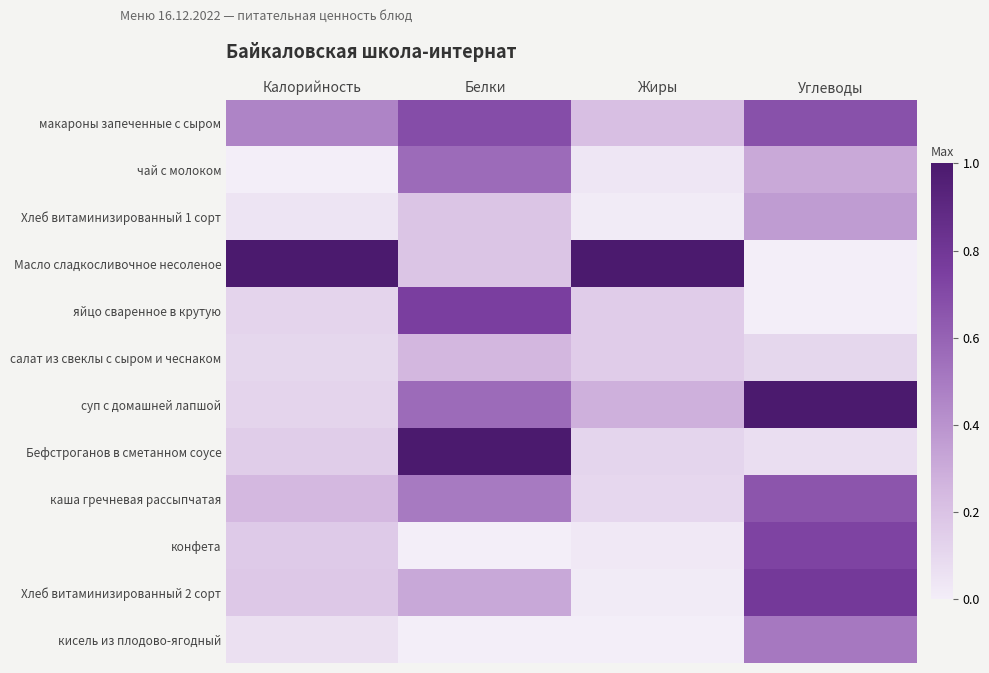

Reading right to left, transcribe all the data shown in this chart.

макароны запеченные с сыром: Углеводы=0.7	Жиры=0.2	Белки=0.7	Калорийность=0.5
чай с молоком: Углеводы=0.3	Жиры=0.0	Белки=0.6	Калорийность=0.0
Хлеб витаминизированный 1 сорт: Углеводы=0.4	Жиры=0.0	Белки=0.2	Калорийность=0.0
Масло сладкосливочное несоленое: Углеводы=0.0	Жиры=1.0	Белки=0.2	Калорийность=1.0
яйцо сваренное в крутую: Углеводы=0.0	Жиры=0.2	Белки=0.8	Калорийность=0.1
салат из свеклы с сыром и чеснаком: Углеводы=0.1	Жиры=0.2	Белки=0.2	Калорийность=0.1
суп с домашней лапшой: Углеводы=1.0	Жиры=0.3	Белки=0.6	Калорийность=0.1
Бефстроганов в сметанном соусе: Углеводы=0.1	Жиры=0.1	Белки=1.0	Калорийность=0.2
каша гречневая рассыпчатая: Углеводы=0.7	Жиры=0.1	Белки=0.5	Калорийность=0.2
конфета: Углеводы=0.7	Жиры=0.0	Белки=0.0	Калорийность=0.2
Хлеб витаминизированный 2 сорт: Углеводы=0.8	Жиры=0.0	Белки=0.3	Калорийность=0.2
кисель из плодово-ягодный: Углеводы=0.5	Жиры=0.0	Белки=0.0	Калорийность=0.1